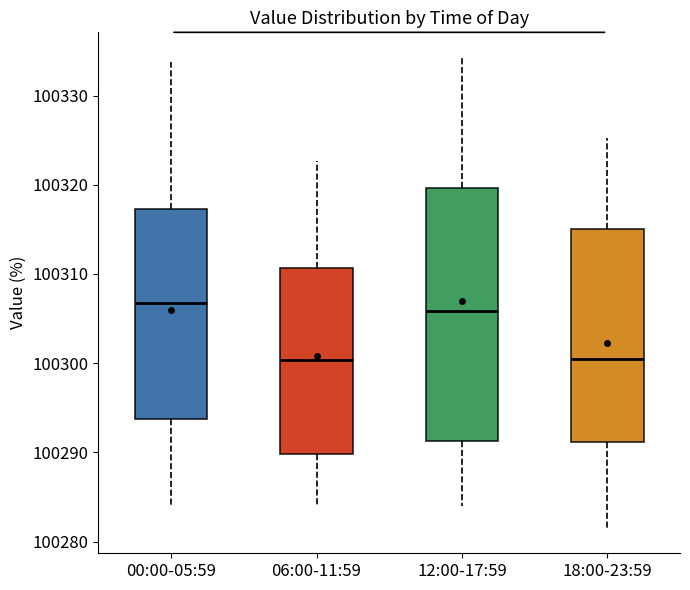

Reading left to right, transcribe this box plot: for each box, give where its median line is, the range the box spans, and where its two whiskers end, as read against the y-axis. The values are not printed on the chart, so give them approximately, as read against the axis.

00:00-05:59: median 100307, box 100294 to 100317, whiskers 100284 to 100334
06:00-11:59: median 100300, box 100290 to 100311, whiskers 100284 to 100323
12:00-17:59: median 100306, box 100291 to 100320, whiskers 100284 to 100334
18:00-23:59: median 100300, box 100291 to 100315, whiskers 100281 to 100325